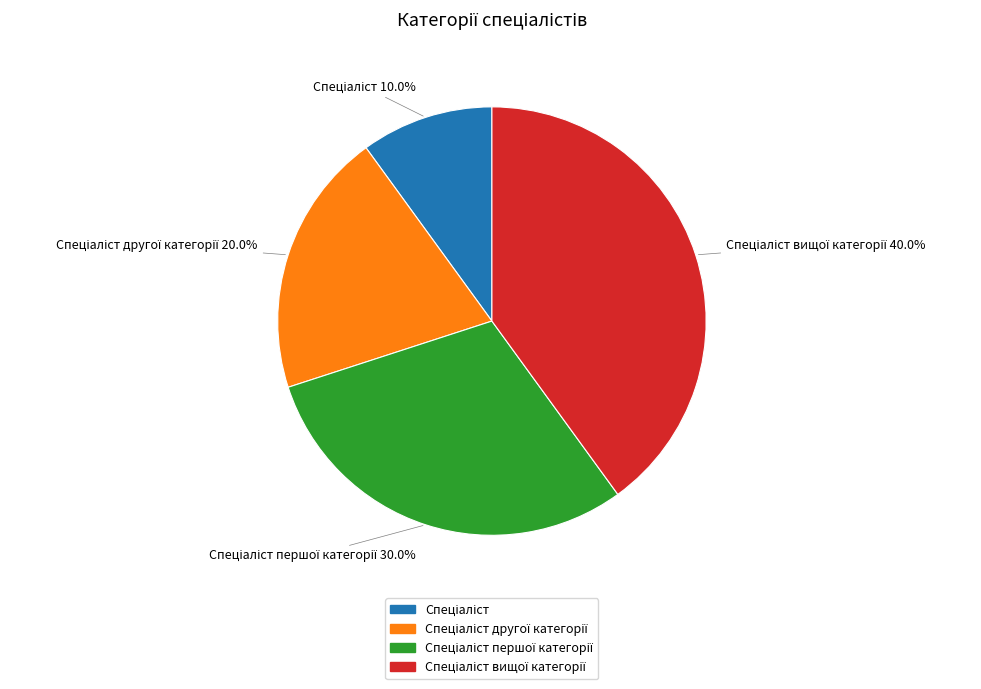

Is there any slice that represents more than half of the pie?

No